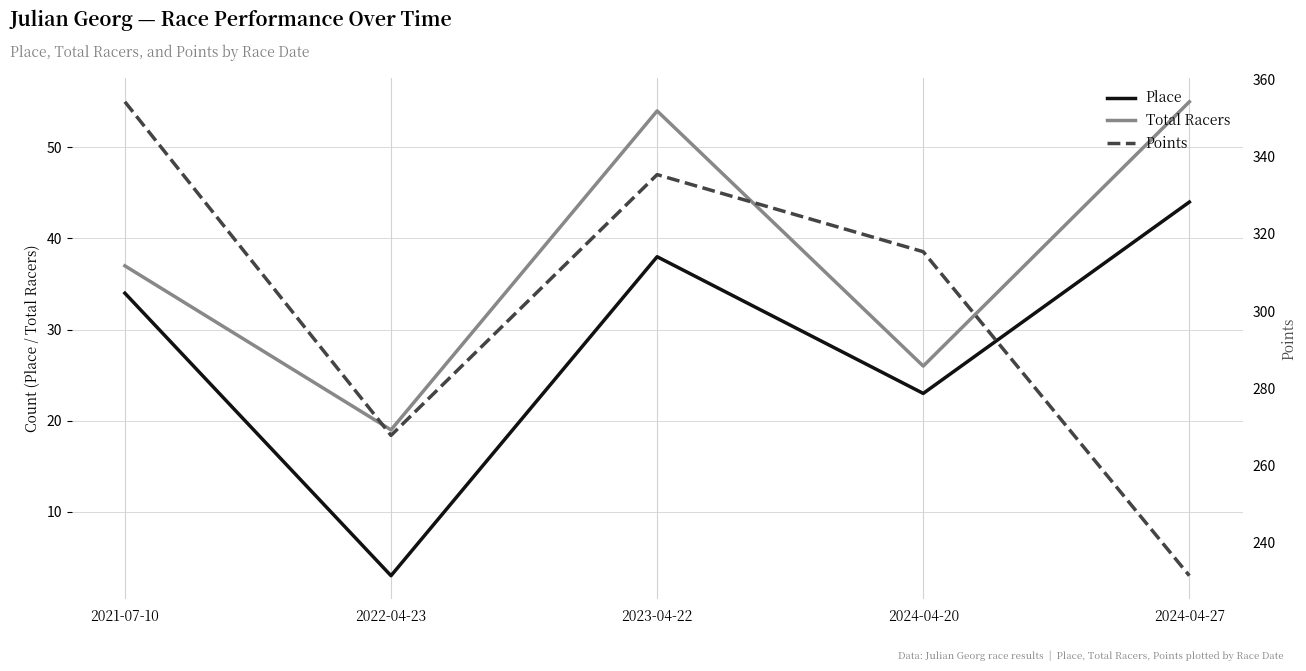

Reading left to right, transcribe all the data shown in this chart.

Place: 2021-07-10=34.0	2022-04-23=3.0	2023-04-22=38.0	2024-04-20=23.0	2024-04-27=44.0
Total Racers: 2021-07-10=37.0	2022-04-23=19.0	2023-04-22=54.0	2024-04-20=26.0	2024-04-27=55.0
Points: 2021-07-10=354.2	2022-04-23=267.8	2023-04-22=335.3	2024-04-20=315.4	2024-04-27=231.4